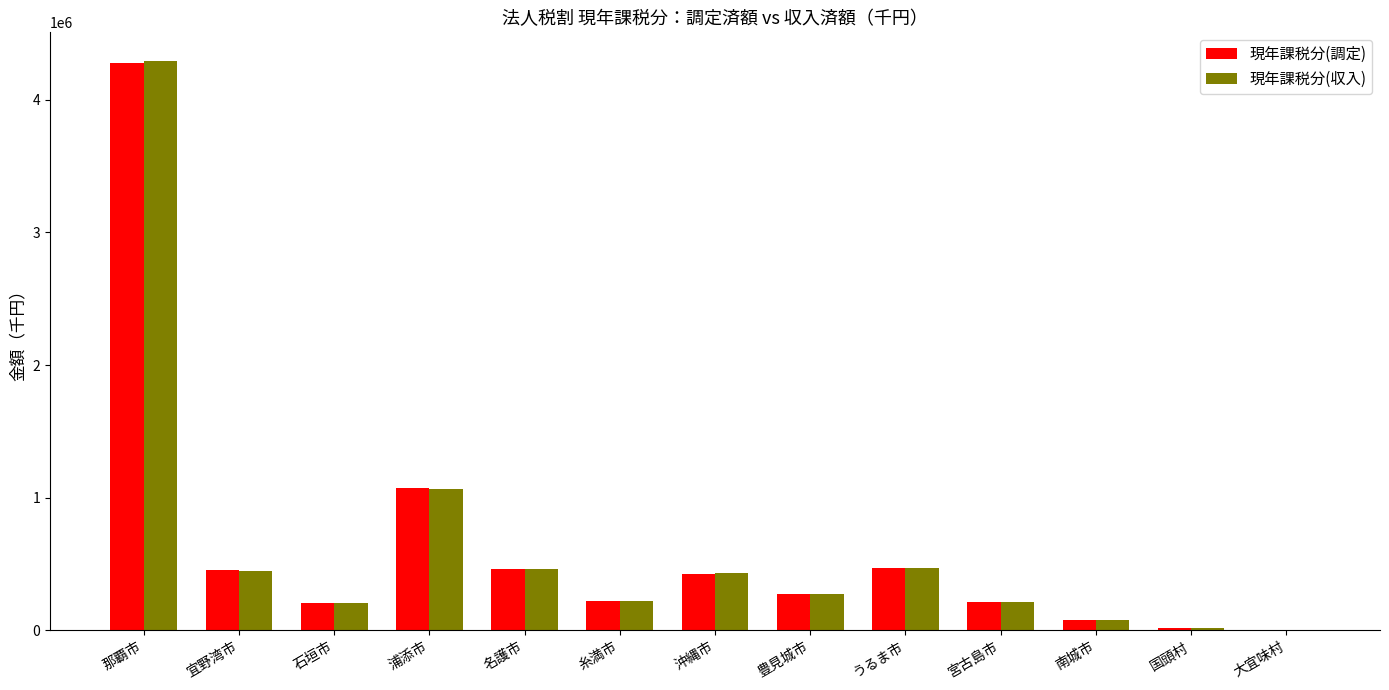

How many data points does each series have?

13